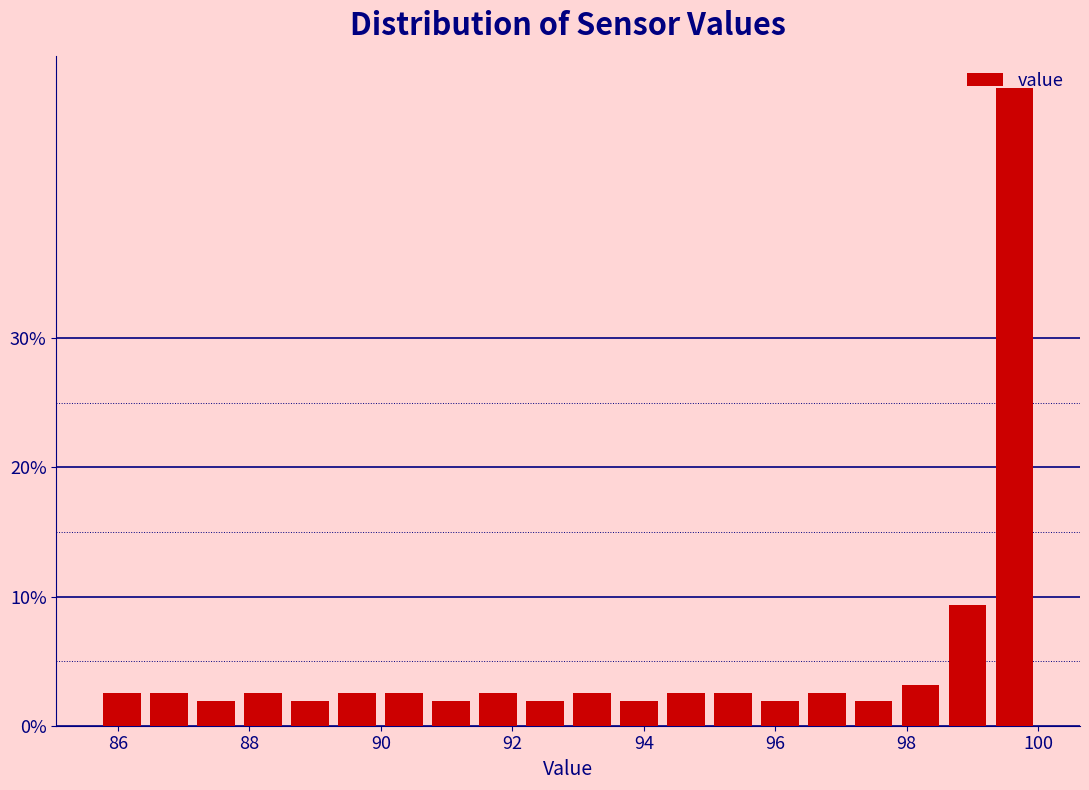

Around what value on the x-axis is the tallest bar? Give the approximate position of its centre, as read against the axis.

99.6